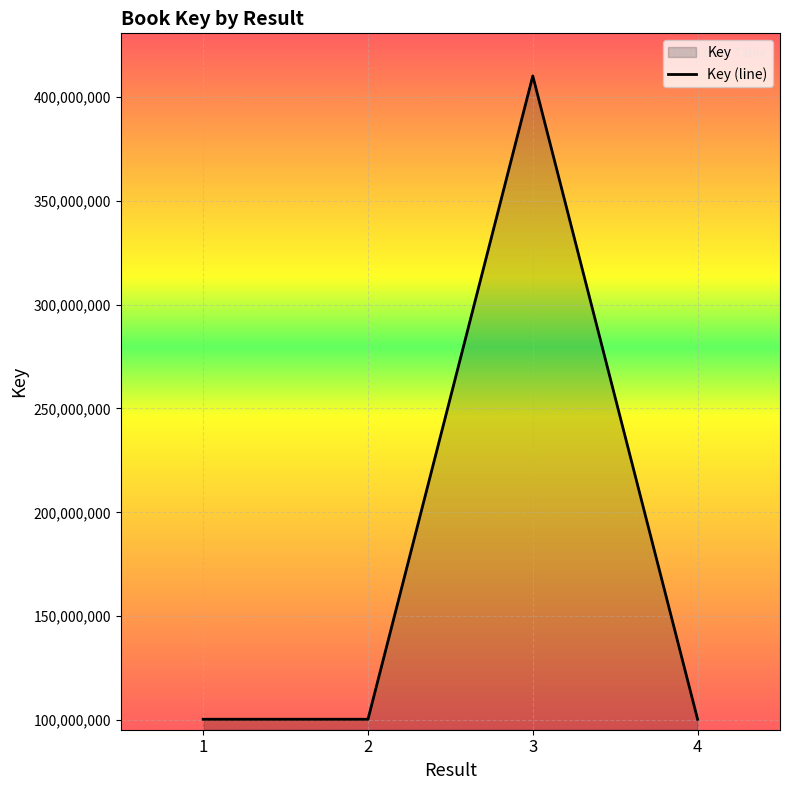

At which label does the data first exceed 100442962?

3